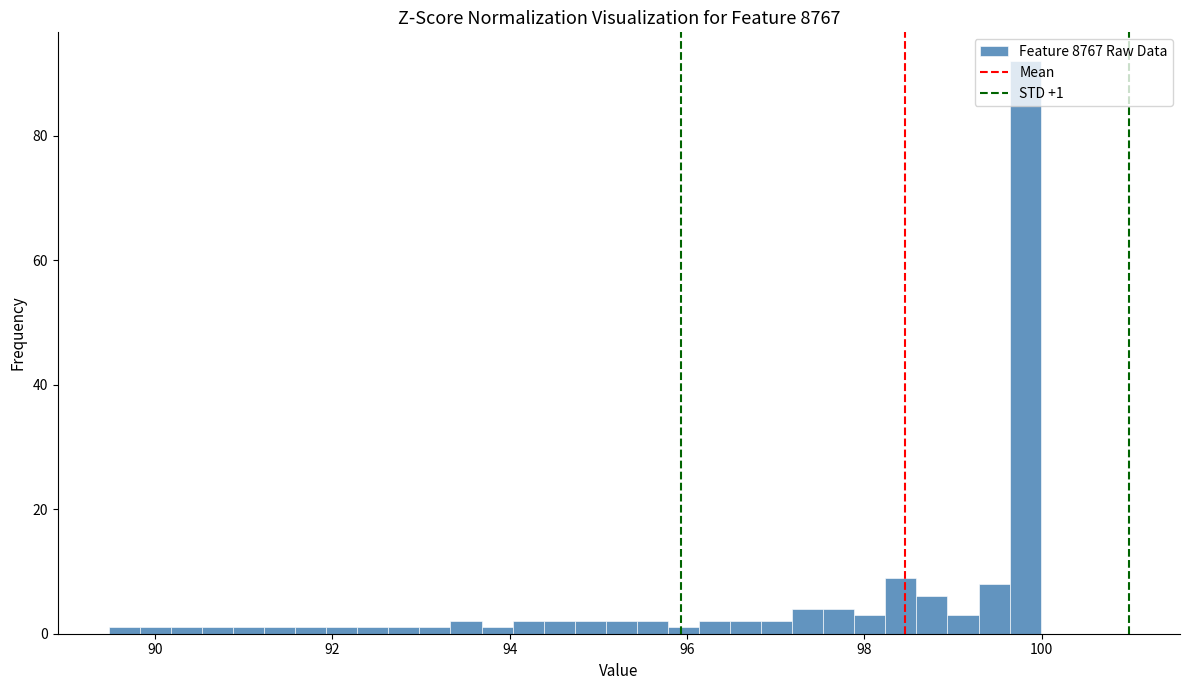

Around what value on the x-axis is the tallest bar? Give the approximate position of its centre, as read against the axis.

99.8